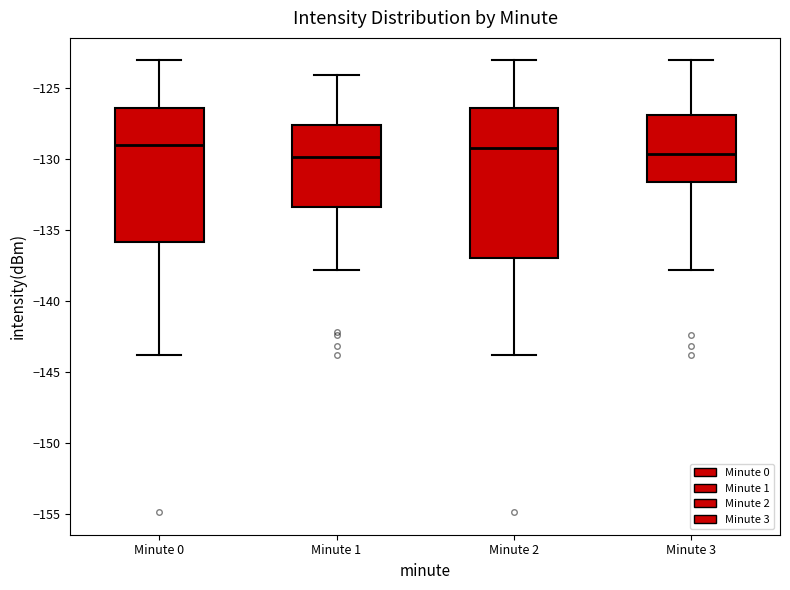

Where does the lower whisker of the box for Minute 0 end on the y-axis? The values are not printed on the chart, so give them approximately, as read against the axis.

-144.0